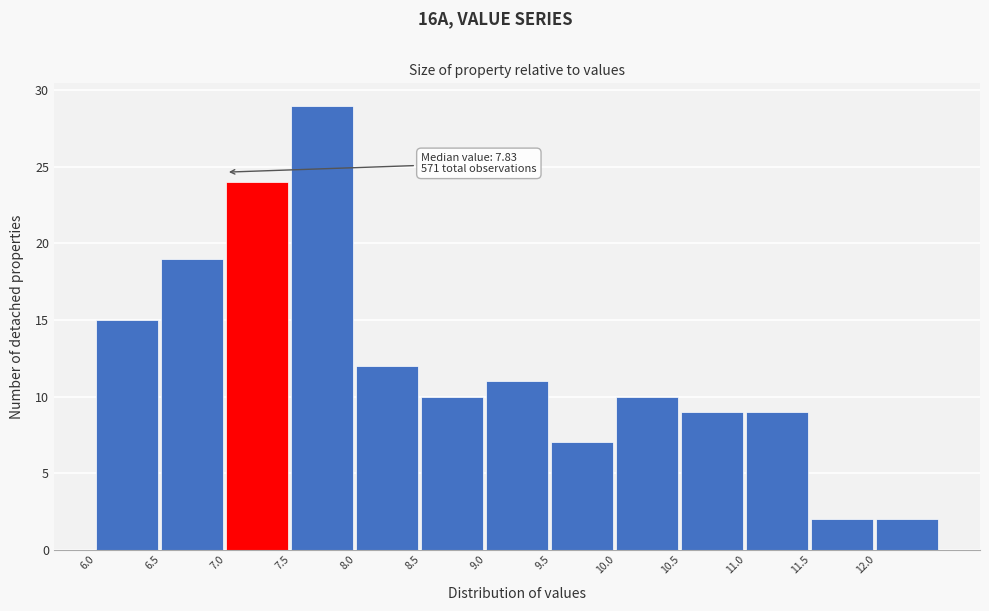

Over which range of the x-axis is the bar tallest?

7.5 to 8.0